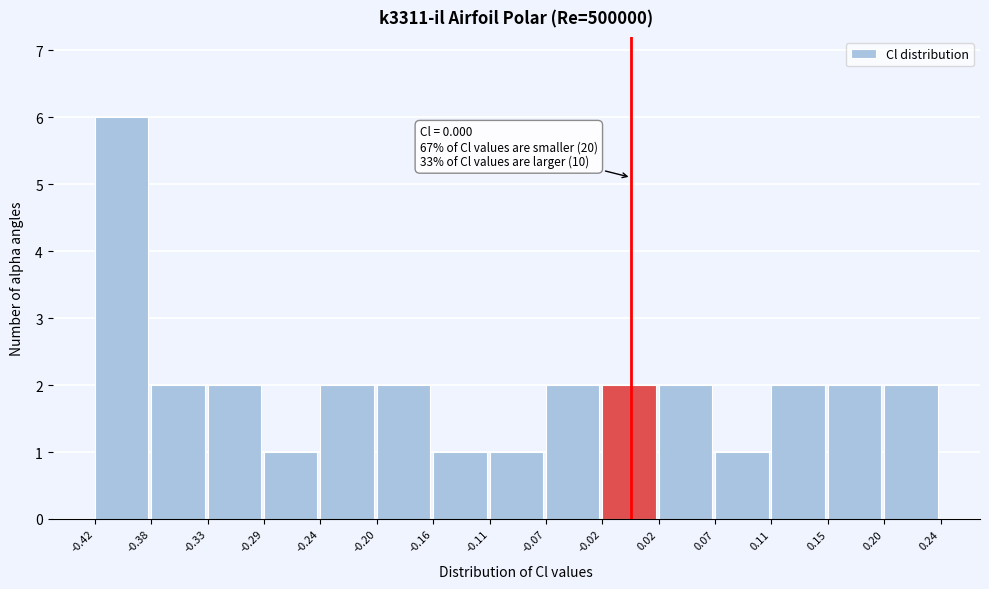

Which range on the x-axis has the tallest bar?

-0.42 to -0.38